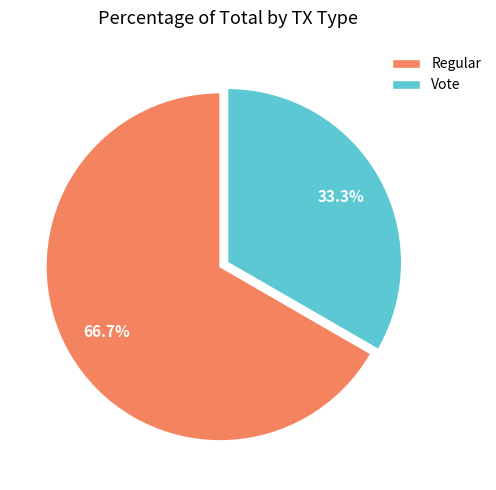

Which has a higher value, Vote or Regular?

Regular